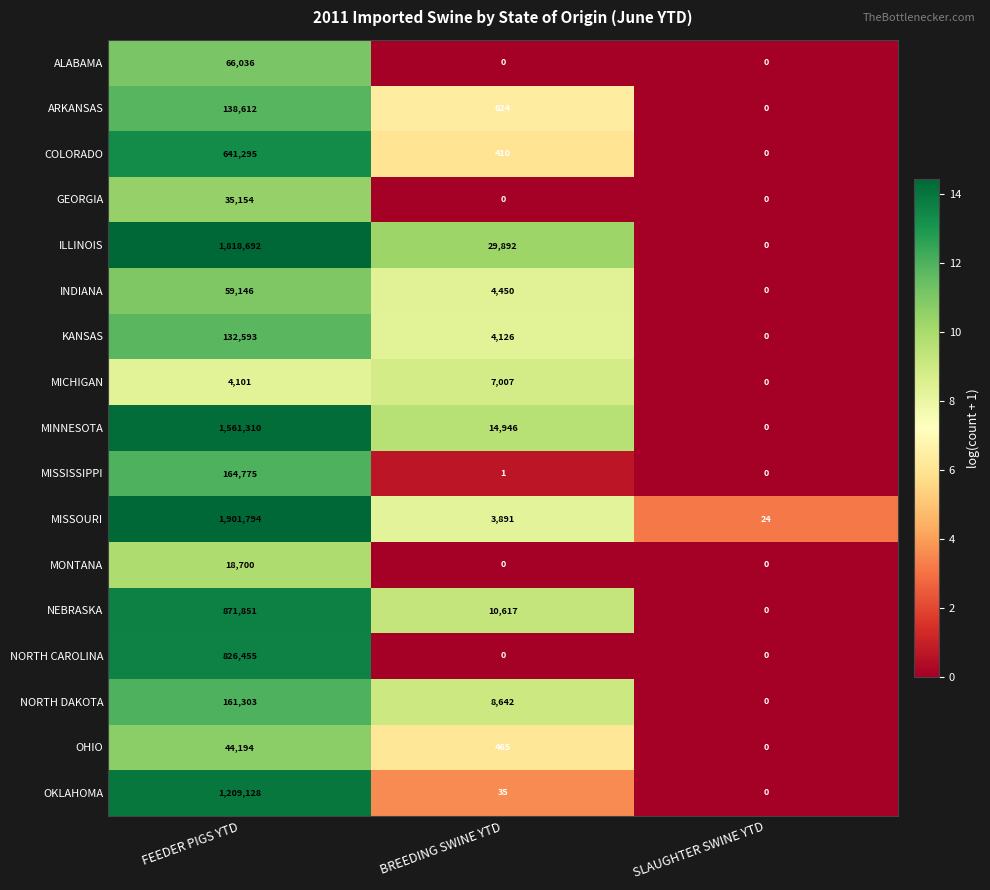

Rank the categories by INDIANA value from highest to lowest.

FEEDER PIGS YTD, BREEDING SWINE YTD, SLAUGHTER SWINE YTD